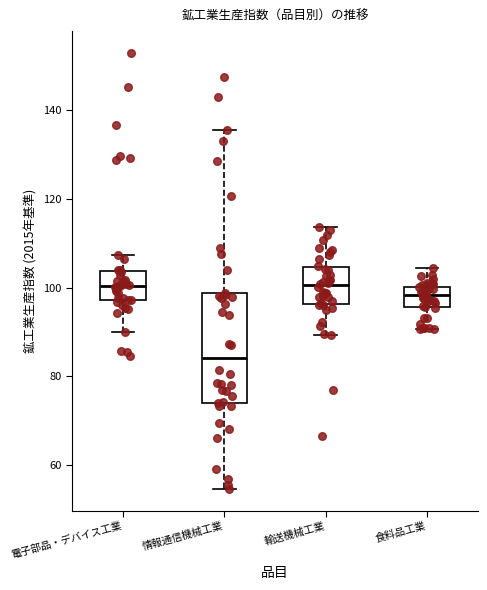

Reading left to right, read every box against the y-axis: the position of its median line, the range the box covers, and the ends of its whiskers. The values are not printed on the chart, so give them approximately, as read against the axis.

電子部品・デバイス工業: median 100, box 98 to 104, whiskers 90 to 108
情報通信機械工業: median 84, box 74 to 98, whiskers 54 to 136
輸送機械工業: median 100, box 96 to 104, whiskers 90 to 114
食料品工業: median 98, box 96 to 100, whiskers 90 to 104